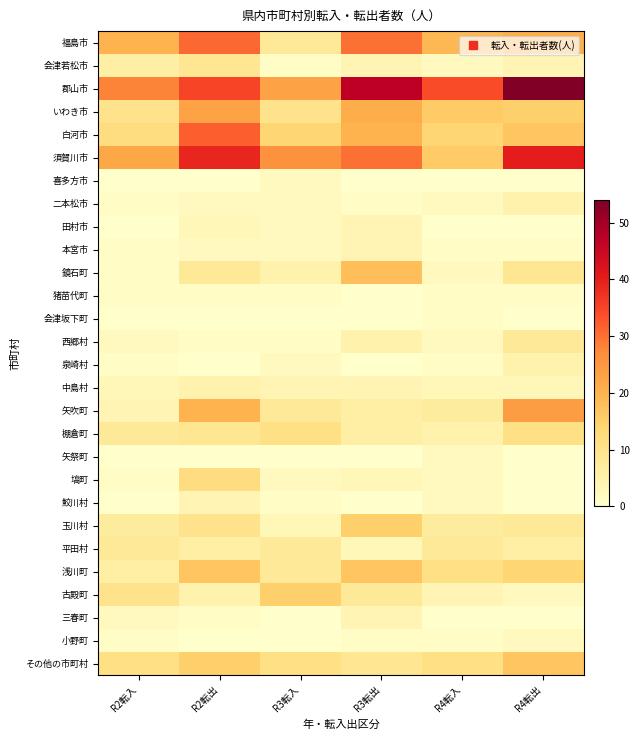

At R3転入, list the series in order from smallest to largest.

会津坂下町, 矢祭町, 三春町, 小野町, 会津若松市, 猪苗代町, 西郷村, 鮫川村, 喜多方市, 二本松市, 田村市, 本宮市, 泉崎村, 塙町, 玉川村, 中島村, 鏡石町, 福島市, 矢吹町, 平田村, 浅川町, いわき市, 棚倉町, その他の市町村, 白河市, 古殿町, 郡山市, 須賀川市